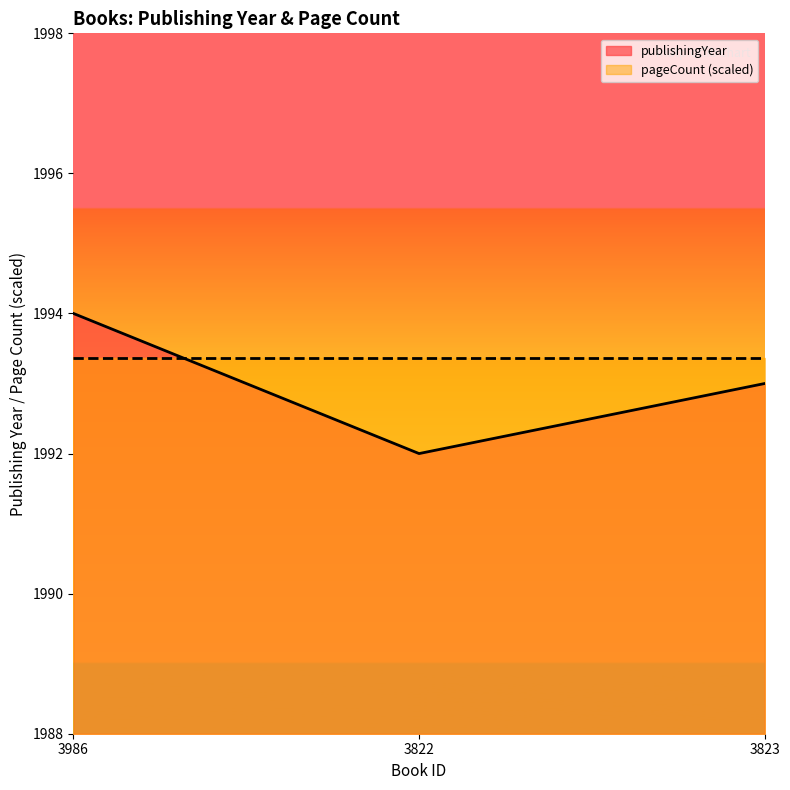

What is the smallest value displayed?

1992.0